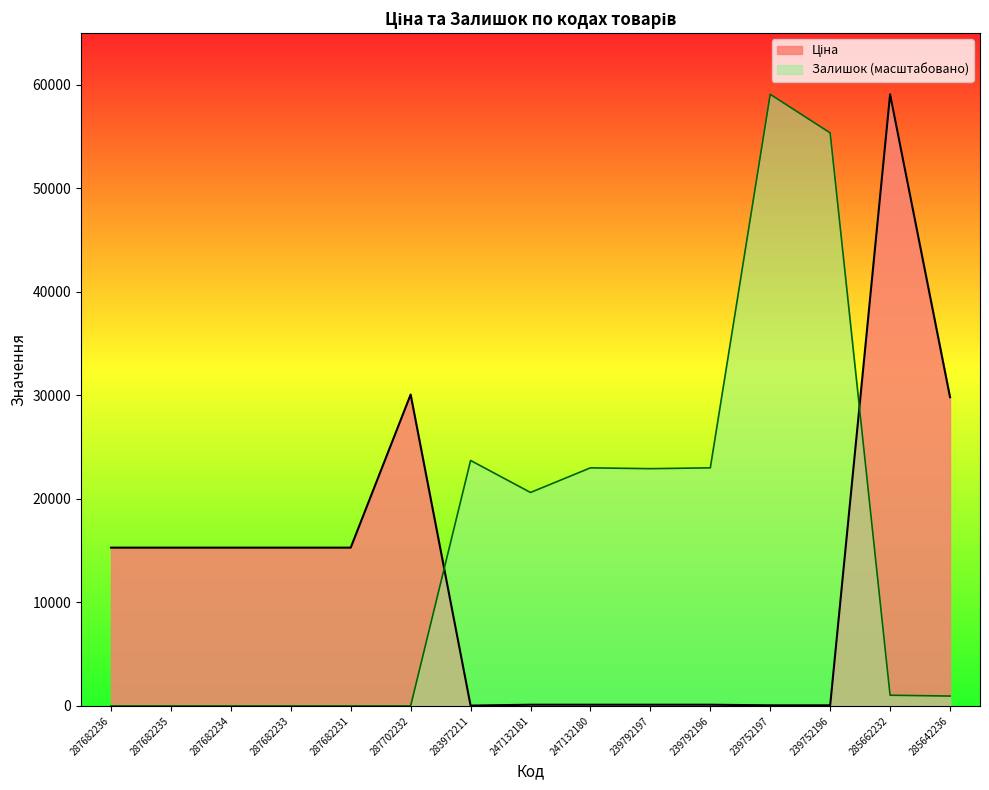

Reading left to right, list all the values displayed in this chart.

Ціна: 15288.0	15288.0	15288.0	15288.0	15288.0	30077.8	32.0	115.4	115.4	115.4	115.4	57.7	57.7	59075.7	29819.2
Залишок: 0.0	0.0	0.0	0.0	0.0	0.0	23709.6	20617.0	22995.9	22916.6	22995.9	59075.7	55348.8	1030.9	951.6